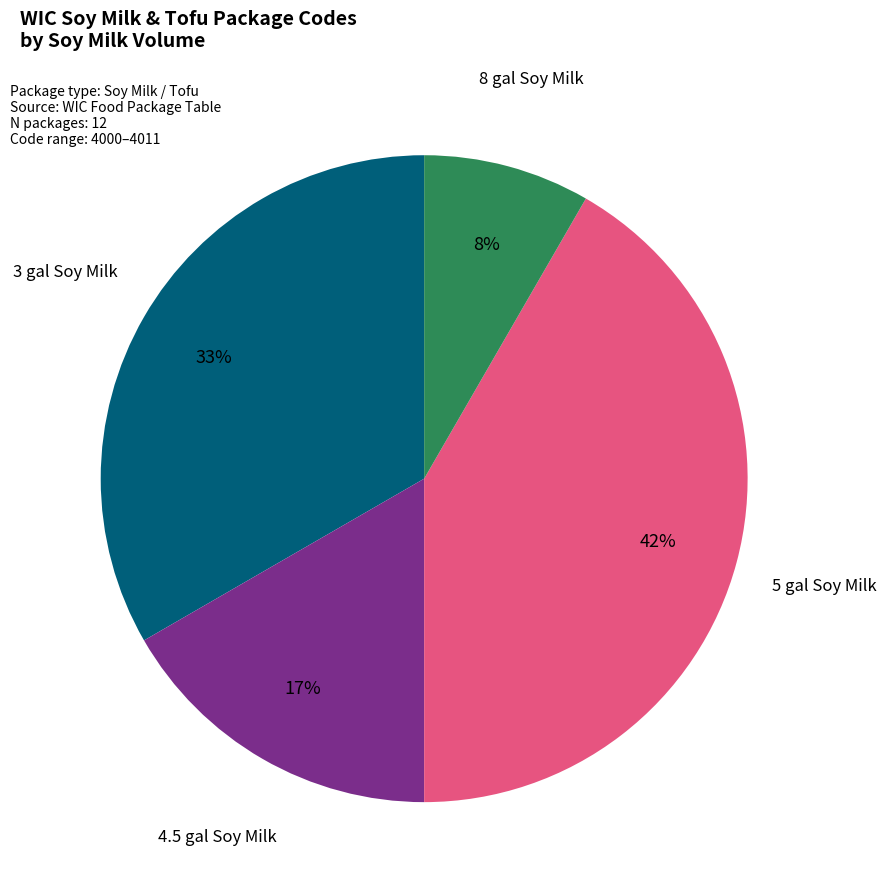

Is there a majority slice in this chart?

No